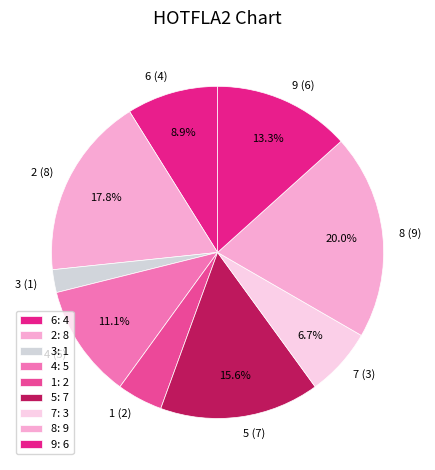

How many segments does this pie chart have?

9